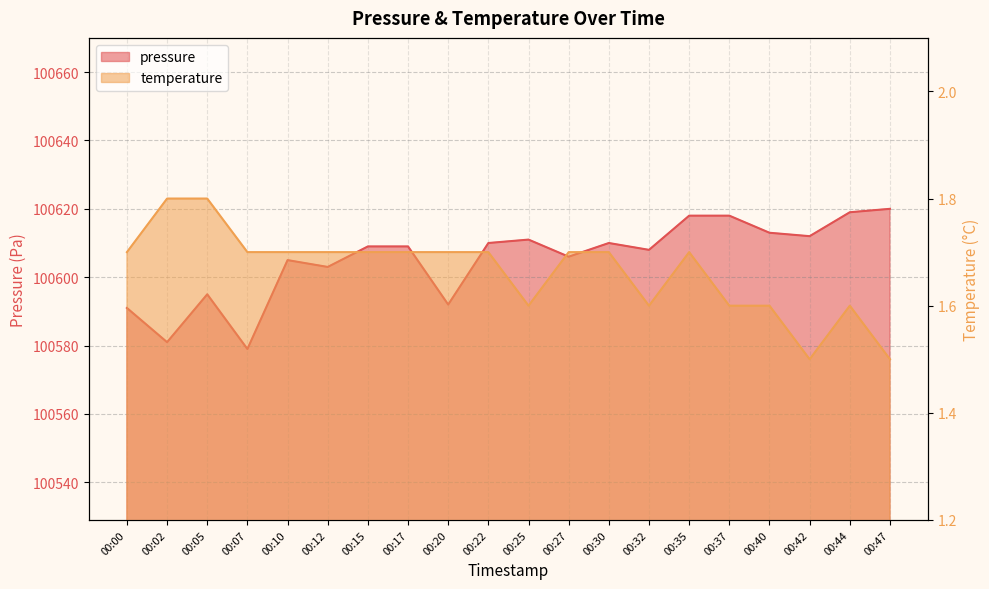

What is the difference between the maximum and minimum values in the temperature series?

0.3